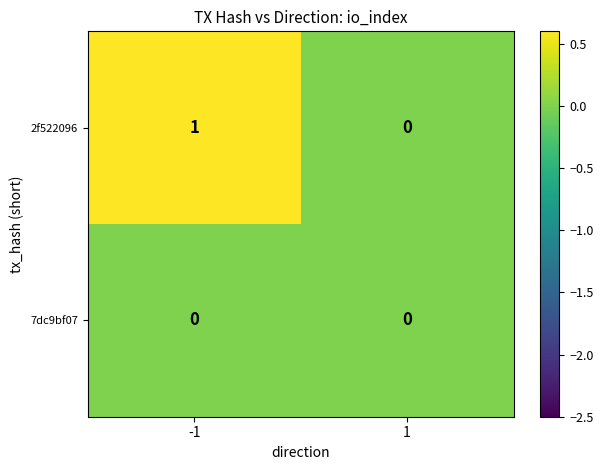

Reading left to right, transcribe all the data shown in this chart.

2f522096: -1=1	1=0
7dc9bf07: -1=0	1=0